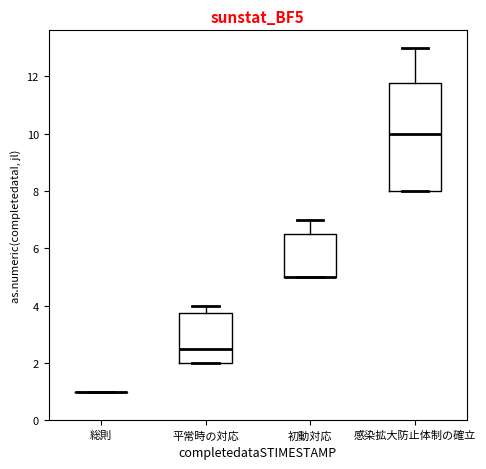

Reading left to right, transcribe this box plot: for each box, give where its median line is, the range the box spans, and where its two whiskers end, as read against the y-axis. The values are not printed on the chart, so give them approximately, as read against the axis.

総則: box collapsed to a line at 1.0, whiskers 1.0 to 1.0
平常時の対応: median 2.6, box 2.0 to 3.8, whiskers 2.0 to 4.0
初動対応: median 5.0 (drawn on the box's lower edge), box 5.0 to 6.6, whiskers 5.0 to 7.0
感染拡大防止体制の確立: median 10.0, box 8.0 to 11.8, whiskers 8.0 to 13.0